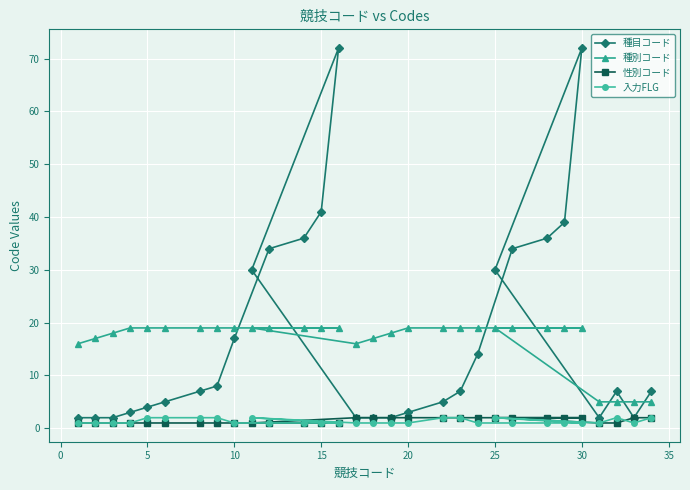

The 種目コード series shows 30 at 25. True or false?

True